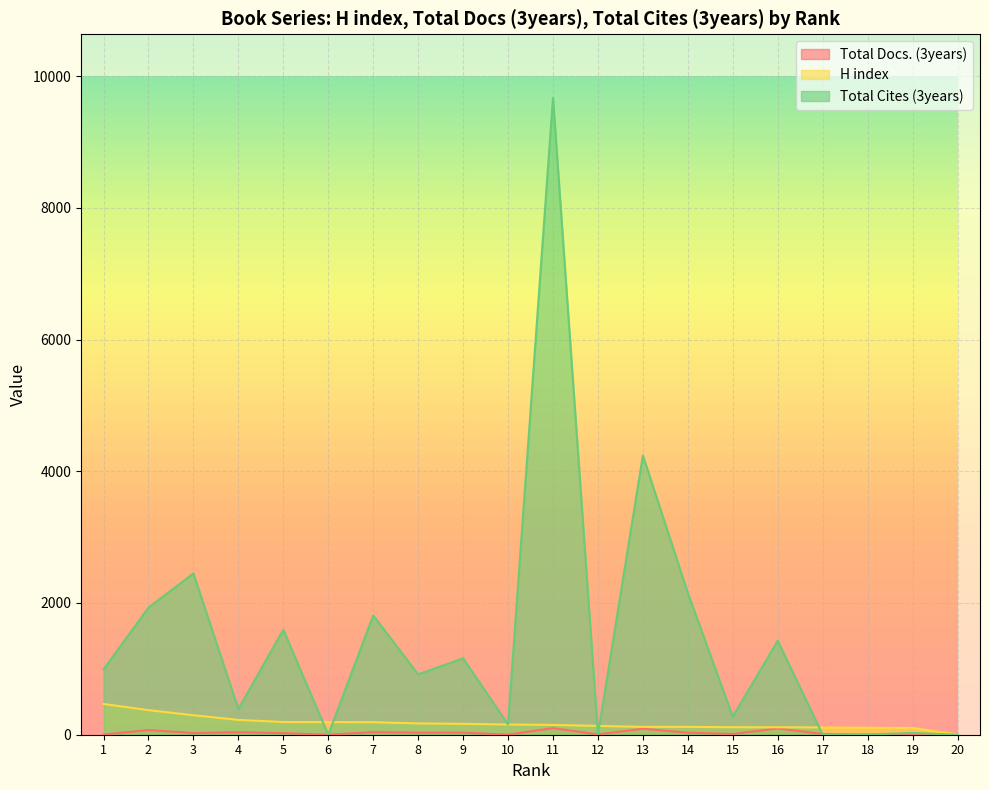

How many lines are shown in the chart?

3